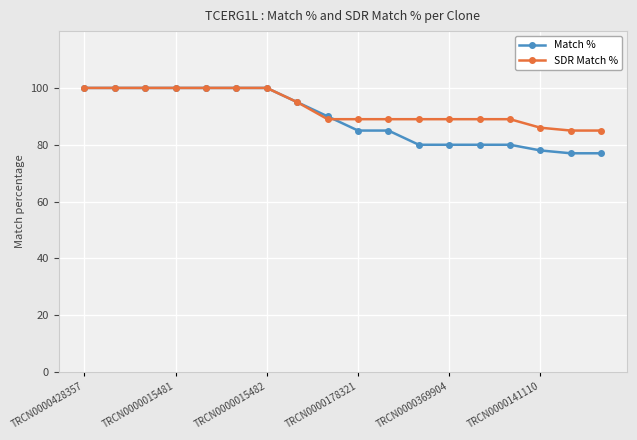

At how many categories does at least one series exceed 82?

18